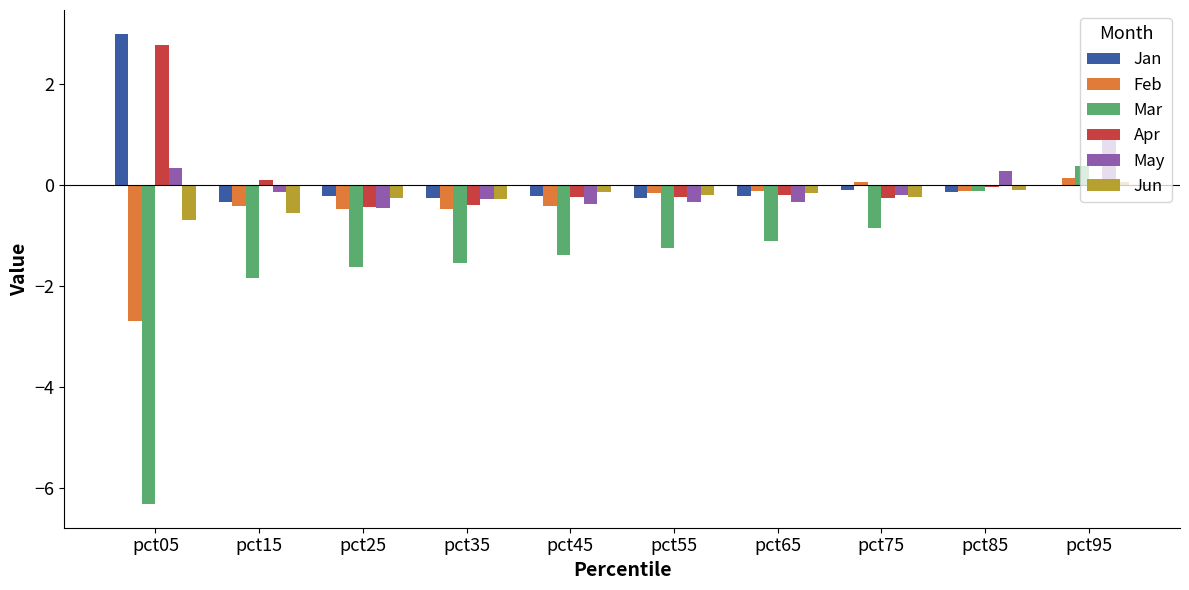

Which series changed the most between pct15 and pct85?

Mar